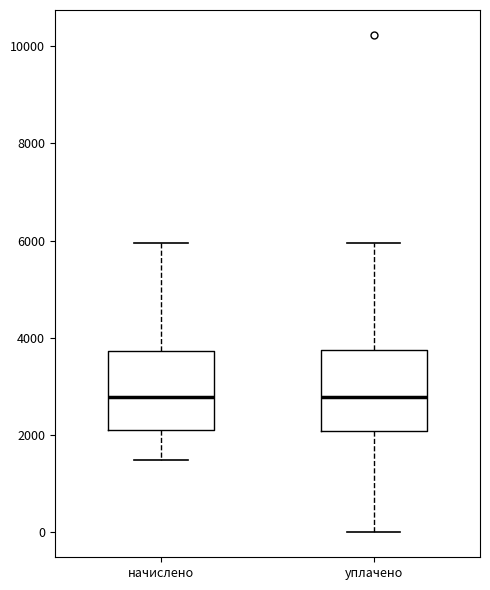

Reading left to right, read every box against the y-axis: the position of its median line, the range the box covers, and the ends of its whiskers. The values are not printed on the chart, so give them approximately, as read against the axis.

начислено: median 2800, box 2200 to 3800, whiskers 1400 to 6000
уплачено: median 2800, box 2000 to 3800, whiskers 0 to 6000